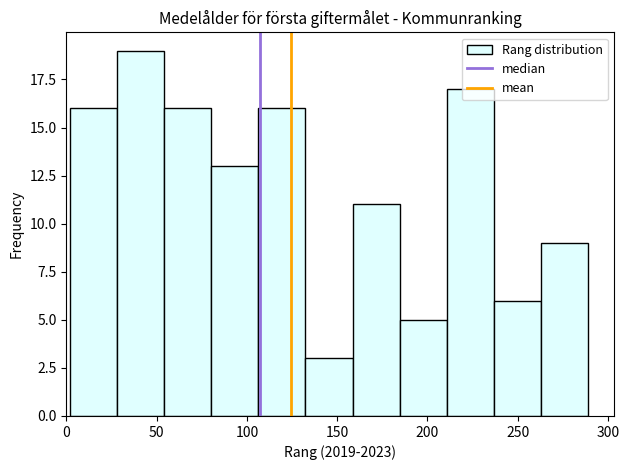

Which range on the x-axis has the tallest bar?

30 to 55